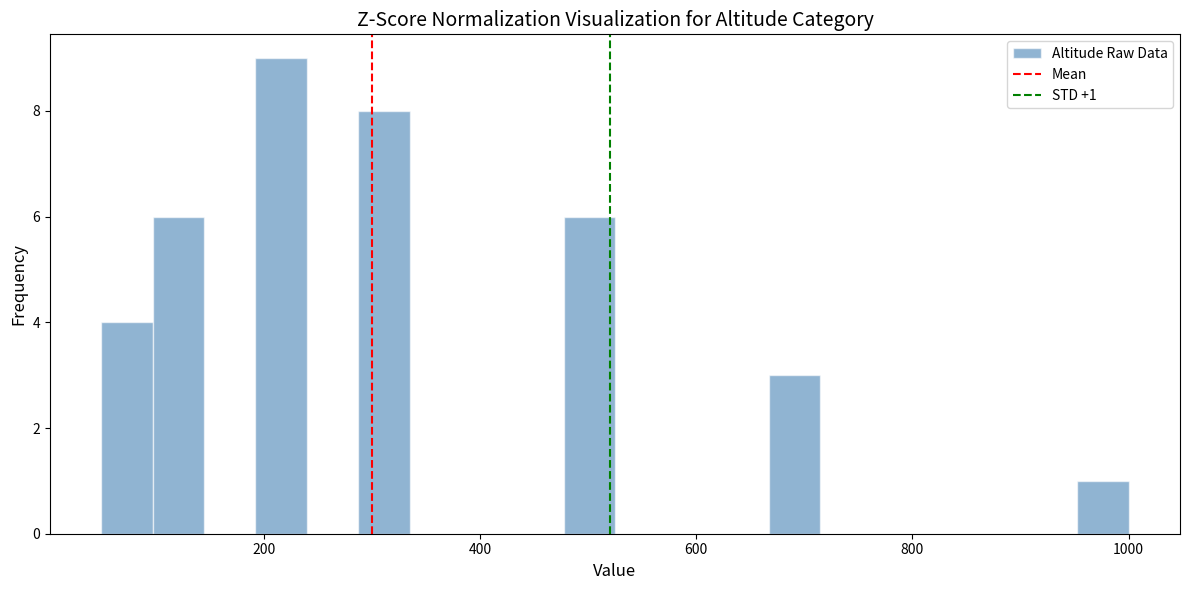

Around what value on the x-axis is the tallest bar? Give the approximate position of its centre, as read against the axis.

220